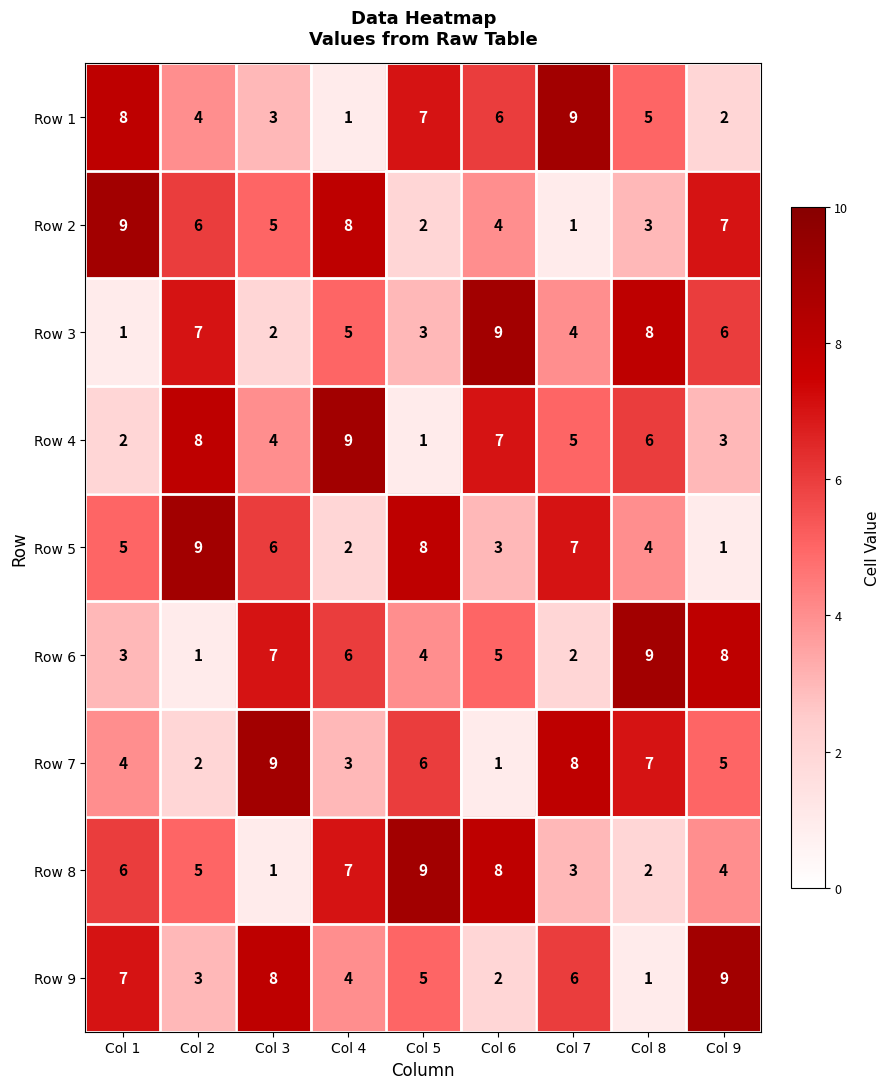

What is the sum of the Row 7 values at Col 9 and Col 1?

9